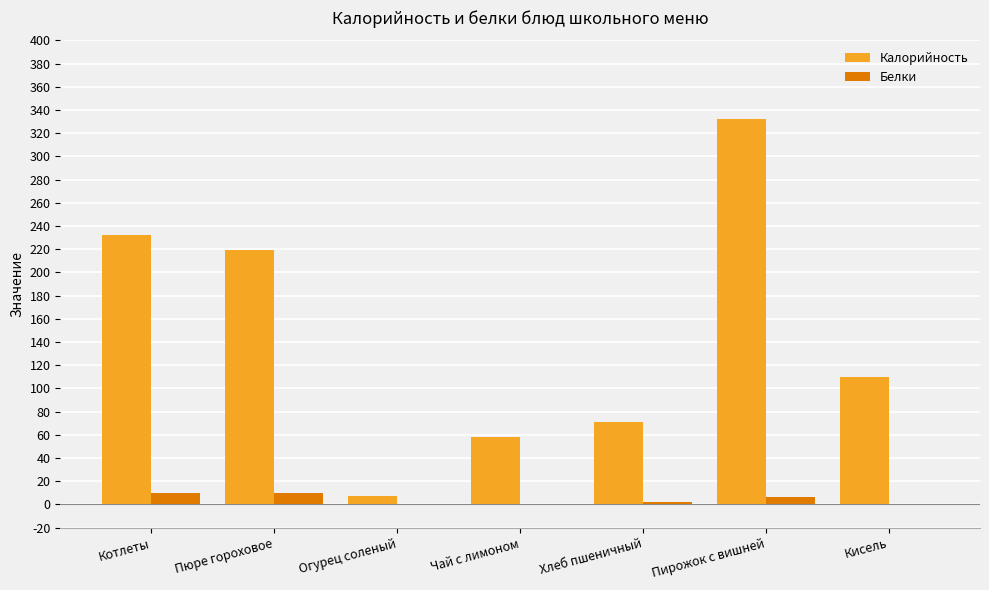

Which series changed the most between Пирожок с вишней and Кисель?

Калорийность